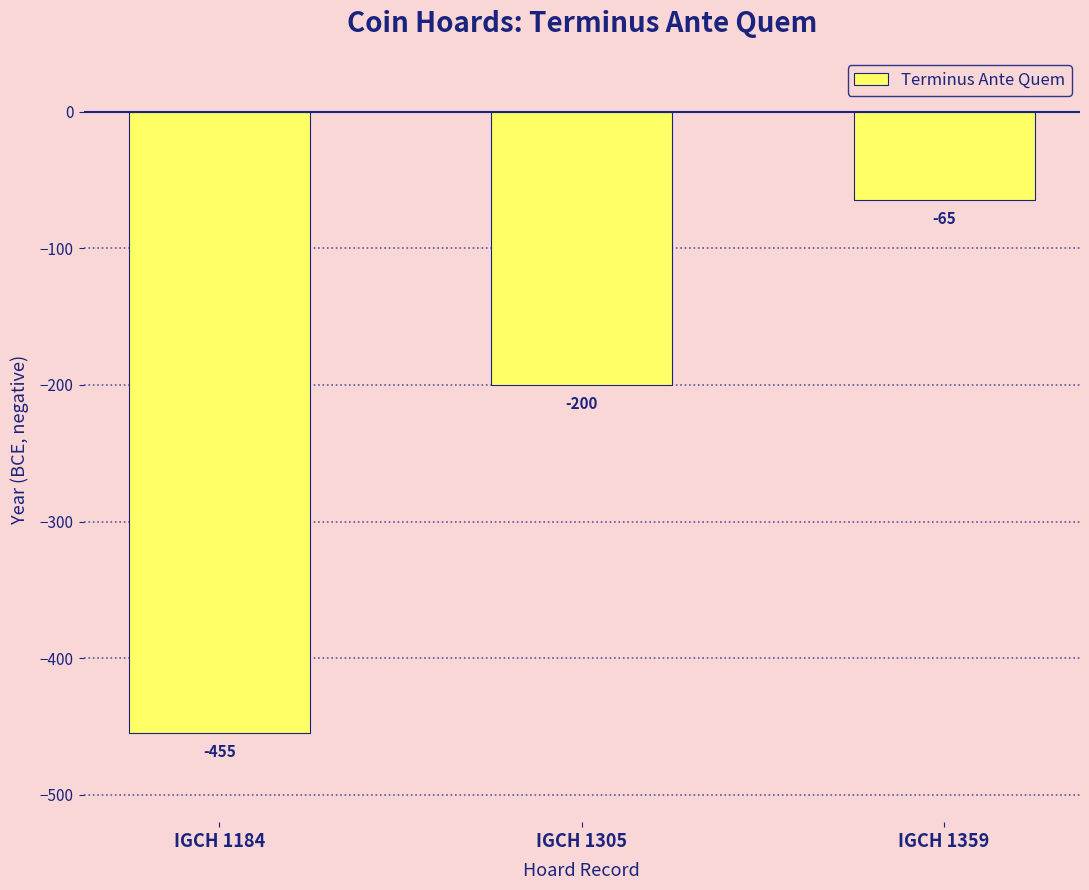

Is it true that the value at IGCH 1305 is -273?

False